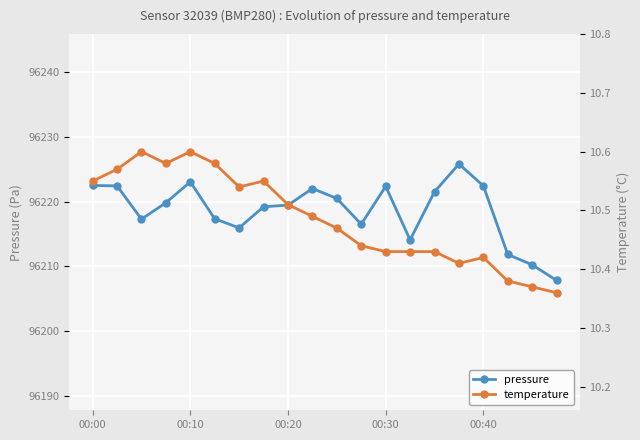

Read the temperature value at 00:00.

10.6